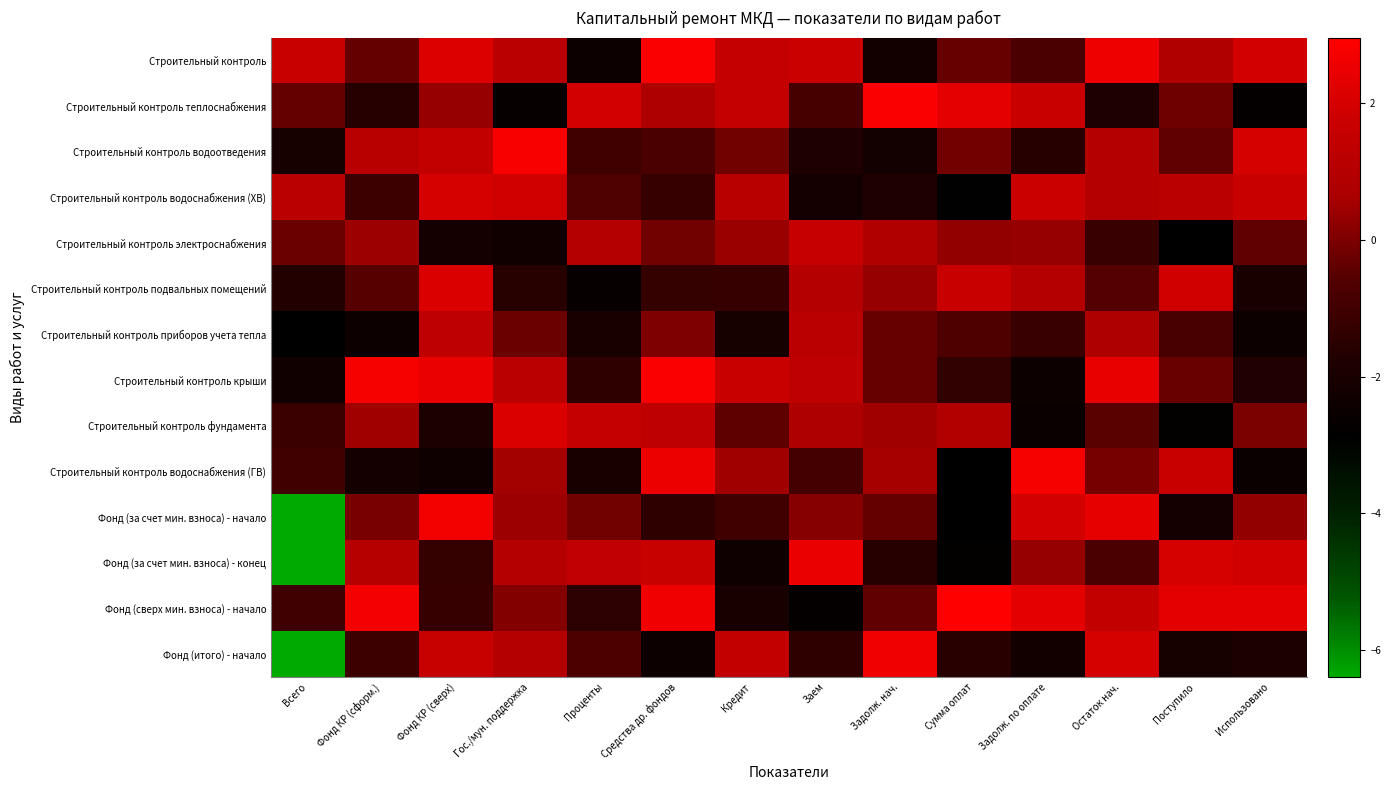

Reading left to right, what are all the values shown in this chart?

Строительный контроль: Всего=1.6	Фонд КР (сформ.)=-0.4	Фонд КР (сверх)=2.2	Гос./мун. поддержка=1.2	Проценты=-2.4	Средства др. фондов=2.9	Кредит=1.6	Заем=1.7	Задолж. нач.=-2.2	Сумма оплат=-0.3	Задолж. по оплате=-0.8	Остаток нач.=2.6	Поступило=0.9	Использовано=1.9
Строительный контроль теплоснабжения: Всего=-0.3	Фонд КР (сформ.)=-1.6	Фонд КР (сверх)=0.3	Гос./мун. поддержка=-2.6	Проценты=2.0	Средства др. фондов=0.8	Кредит=1.5	Заем=-0.9	Задолж. нач.=2.8	Сумма оплат=2.4	Задолж. по оплате=1.7	Остаток нач.=-1.8	Поступило=-0.2	Использовано=-2.7
Строительный контроль водоотведения: Всего=-2.1	Фонд КР (сформ.)=1.1	Фонд КР (сверх)=1.5	Гос./мун. поддержка=2.8	Проценты=-1.0	Средства др. фондов=-0.8	Кредит=-0.2	Заем=-1.9	Задолж. нач.=-2.2	Сумма оплат=-0.1	Задолж. по оплате=-1.6	Остаток нач.=1.0	Поступило=-0.4	Использовано=2.0
Строительный контроль водоснабжения (ХВ): Всего=1.2	Фонд КР (сформ.)=-1.1	Фонд КР (сверх)=2.0	Гос./мун. поддержка=1.8	Проценты=-0.7	Средства др. фондов=-1.3	Кредит=1.1	Заем=-2.2	Задолж. нач.=-1.8	Сумма оплат=-3.0	Задолж. по оплате=1.7	Остаток нач.=1.0	Поступило=1.2	Использовано=1.7
Строительный контроль электроснабжения: Всего=-0.2	Фонд КР (сформ.)=0.4	Фонд КР (сверх)=-2.2	Гос./мун. поддержка=-2.3	Проценты=1.0	Средства др. фондов=-0.2	Кредит=0.4	Заем=1.6	Задолж. нач.=0.8	Сумма оплат=0.3	Задолж. по оплате=0.4	Остаток нач.=-1.2	Поступило=-2.8	Использовано=-0.4
Строительный контроль подвальных помещений: Всего=-1.7	Фонд КР (сформ.)=-0.5	Фонд КР (сверх)=2.1	Гос./мун. поддержка=-1.6	Проценты=-2.7	Средства др. фондов=-1.3	Кредит=-1.2	Заем=1.0	Задолж. нач.=0.3	Сумма оплат=1.7	Задолж. по оплате=1.0	Остаток нач.=-0.6	Поступило=1.9	Использовано=-2.0
Строительный контроль приборов учета тепла: Всего=-2.9	Фонд КР (сформ.)=-2.5	Фонд КР (сверх)=1.3	Гос./мун. поддержка=-0.2	Проценты=-2.0	Средства др. фондов=0.0	Кредит=-2.1	Заем=1.2	Задолж. нач.=-0.3	Сумма оплат=-0.7	Задолж. по оплате=-1.2	Остаток нач.=0.8	Поступило=-0.8	Использовано=-2.5
Строительный контроль крыши: Всего=-2.3	Фонд КР (сформ.)=2.8	Фонд КР (сверх)=2.5	Гос./мун. поддержка=1.2	Проценты=-1.4	Средства др. фондов=2.8	Кредит=1.7	Заем=1.3	Задолж. нач.=-0.3	Сумма оплат=-1.4	Задолж. по оплате=-2.4	Остаток нач.=2.4	Поступило=-0.3	Использовано=-1.8
Строительный контроль фундамента: Всего=-1.2	Фонд КР (сформ.)=0.5	Фонд КР (сверх)=-1.9	Гос./мун. поддержка=2.1	Проценты=1.6	Средства др. фондов=1.3	Кредит=-0.4	Заем=0.8	Задолж. нач.=0.5	Сумма оплат=0.9	Задолж. по оплате=-2.5	Остаток нач.=-0.5	Поступило=-2.8	Использовано=-0.0
Строительный контроль водоснабжения (ГВ): Всего=-1.0	Фонд КР (сформ.)=-2.1	Фонд КР (сверх)=-2.4	Гос./мун. поддержка=0.5	Проценты=-2.0	Средства др. фондов=2.6	Кредит=0.5	Заем=-0.9	Задолж. нач.=0.5	Сумма оплат=-2.9	Задолж. по оплате=2.8	Остаток нач.=-0.1	Поступило=1.7	Использовано=-2.5
Фонд (за счет мин. взноса) - начало: Всего=-6.4	Фонд КР (сформ.)=-0.1	Фонд КР (сверх)=2.6	Гос./мун. поддержка=0.4	Проценты=-0.2	Средства др. фондов=-1.4	Кредит=-1.0	Заем=0.1	Задолж. нач.=-0.4	Сумма оплат=-2.9	Задолж. по оплате=2.0	Остаток нач.=2.4	Поступило=-2.2	Использовано=0.3
Фонд (за счет мин. взноса) - конец: Всего=-6.4	Фонд КР (сформ.)=1.0	Фонд КР (сверх)=-1.3	Гос./мун. поддержка=1.0	Проценты=1.4	Средства др. фондов=1.6	Кредит=-2.4	Заем=2.5	Задолж. нач.=-1.6	Сумма оплат=-2.8	Задолж. по оплате=0.3	Остаток нач.=-0.8	Поступило=2.0	Использовано=1.8
Фонд (сверх мин. взноса) - начало: Всего=-1.1	Фонд КР (сформ.)=2.7	Фонд КР (сверх)=-1.3	Гос./мун. поддержка=0.1	Проценты=-1.5	Средства др. фондов=2.6	Кредит=-2.0	Заем=-2.7	Задолж. нач.=-0.4	Сумма оплат=3.0	Задолж. по оплате=2.4	Остаток нач.=1.5	Поступило=2.3	Использовано=2.4
Фонд (итого) - начало: Всего=-6.4	Фонд КР (сформ.)=-1.1	Фонд КР (сверх)=1.6	Гос./мун. поддержка=1.0	Проценты=-0.8	Средства др. фондов=-2.4	Кредит=1.5	Заем=-1.4	Задолж. нач.=2.6	Сумма оплат=-1.6	Задолж. по оплате=-2.3	Остаток нач.=2.0	Поступило=-2.1	Использовано=-1.9